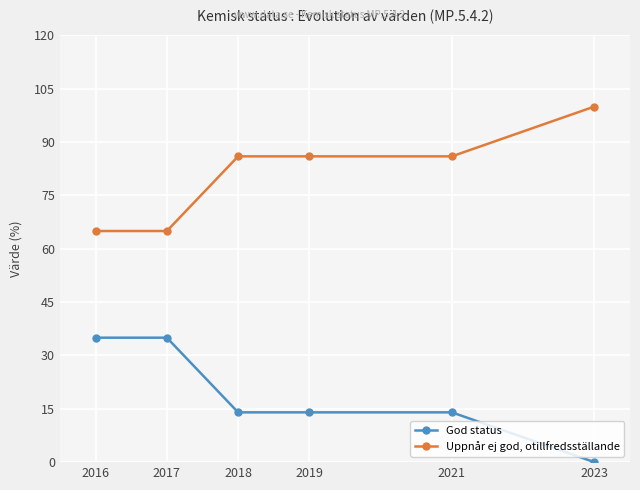

List the series in order of their overall mean, highest first.

Uppnår ej god, otillfredsställande, God status